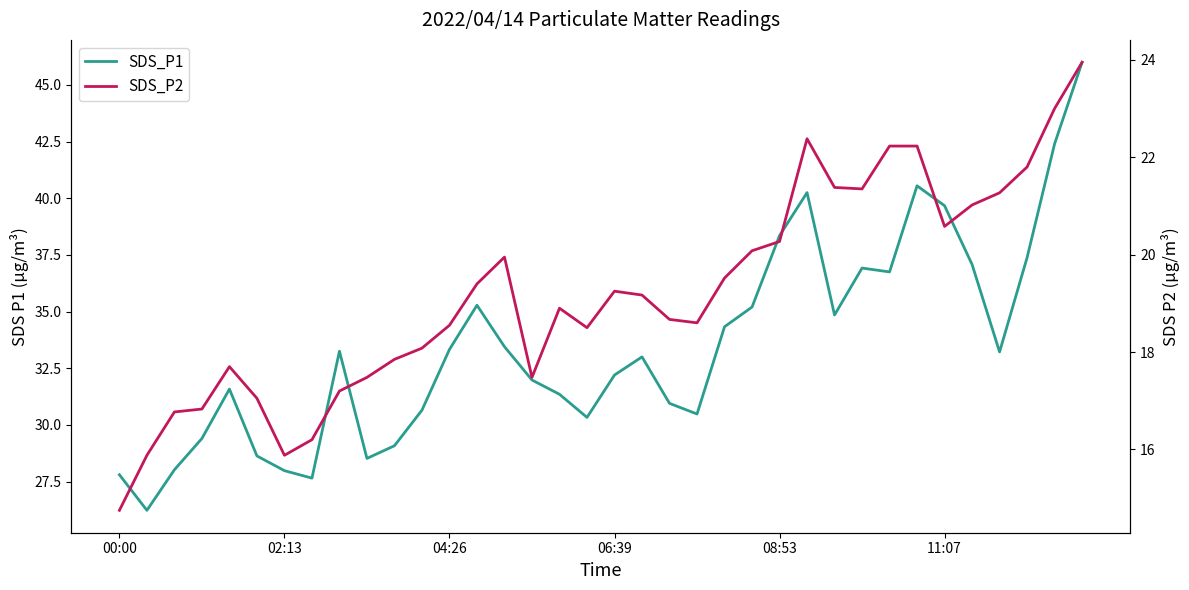

True or false: SDS_P1 and SDS_P2 intersect in this chart.

False